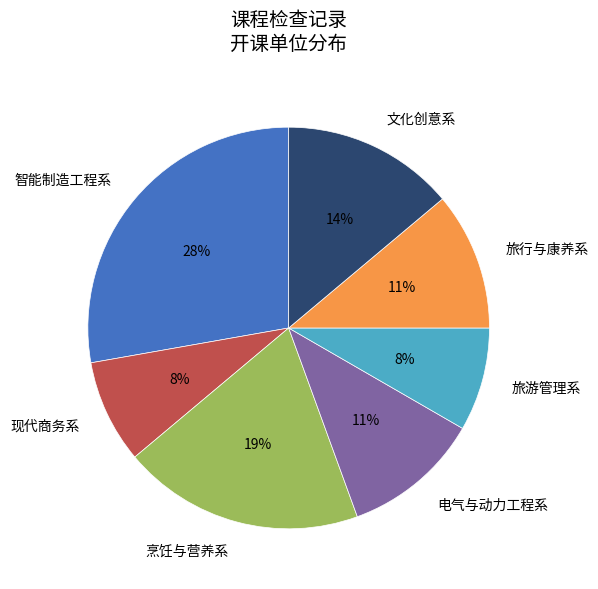

What is the ratio of the value at 电气与动力工程系 to the value at 智能制造工程系?

0.4